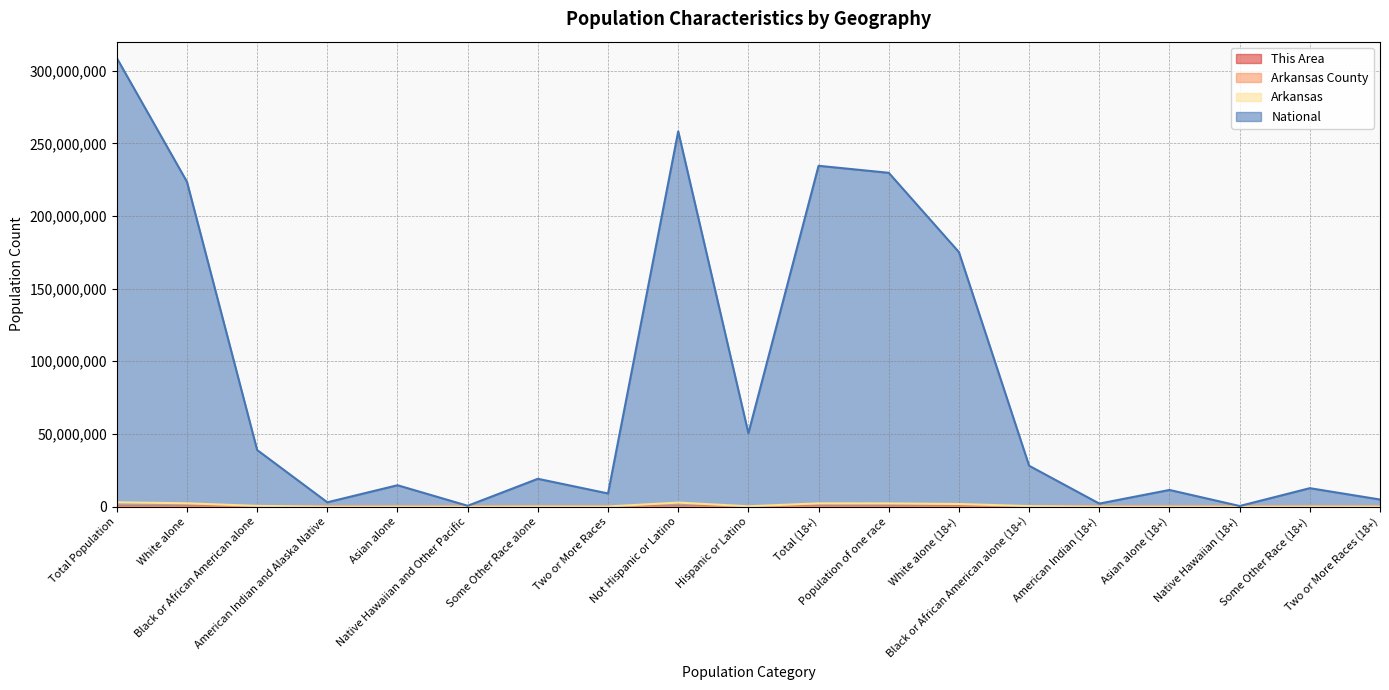

Which label corresponds to the smallest value in the chart?

Native Hawaiian and Other Pacific